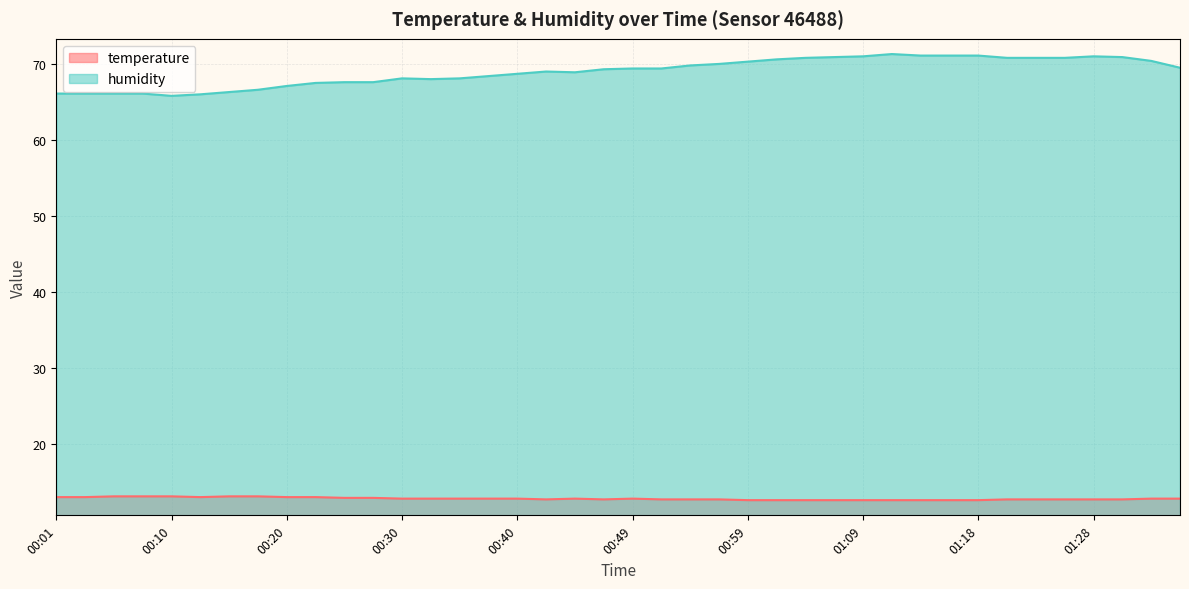

Rank the series by their average value, from lowest to highest.

temperature, humidity